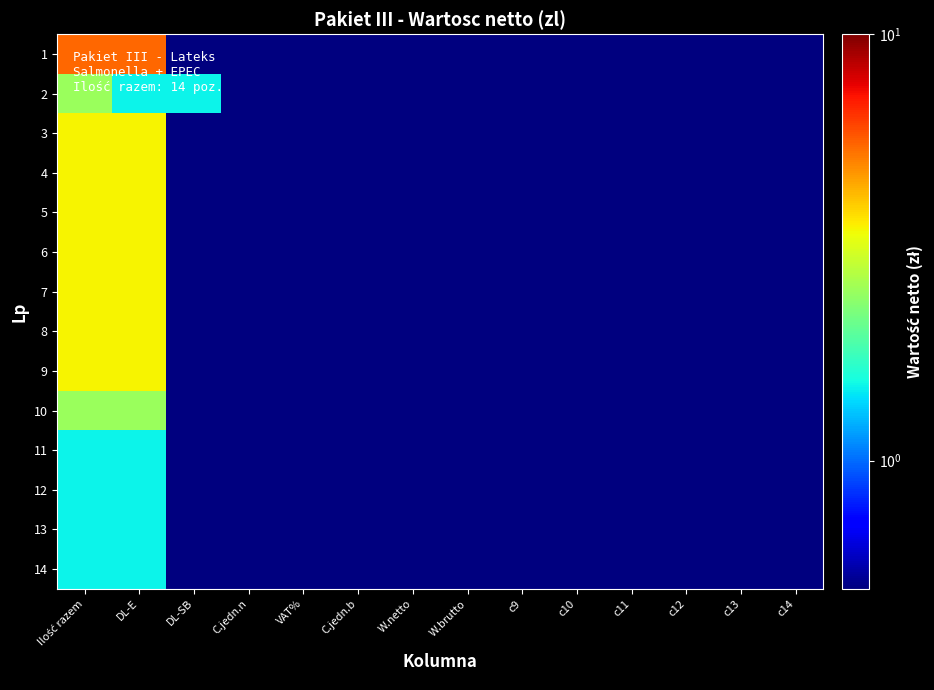

Which category has the lowest value across all series?

DL-SB